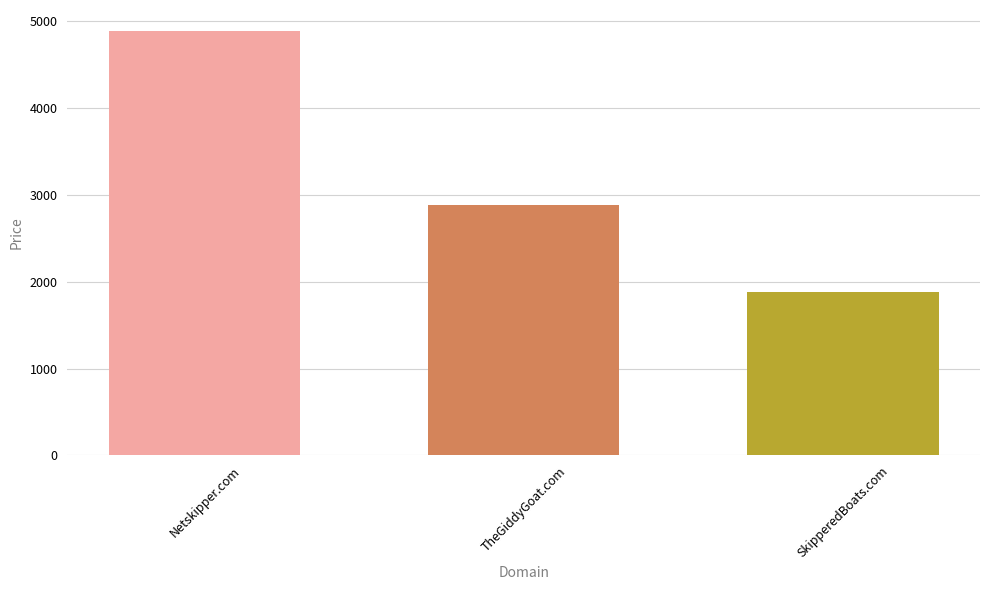

List the labels in order of value, smallest first.

SkipperedBoats.com, TheGiddyGoat.com, Netskipper.com